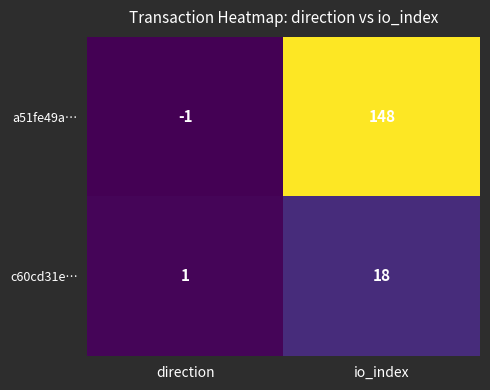

Which series has the widest spread of values?

a51fe49a…